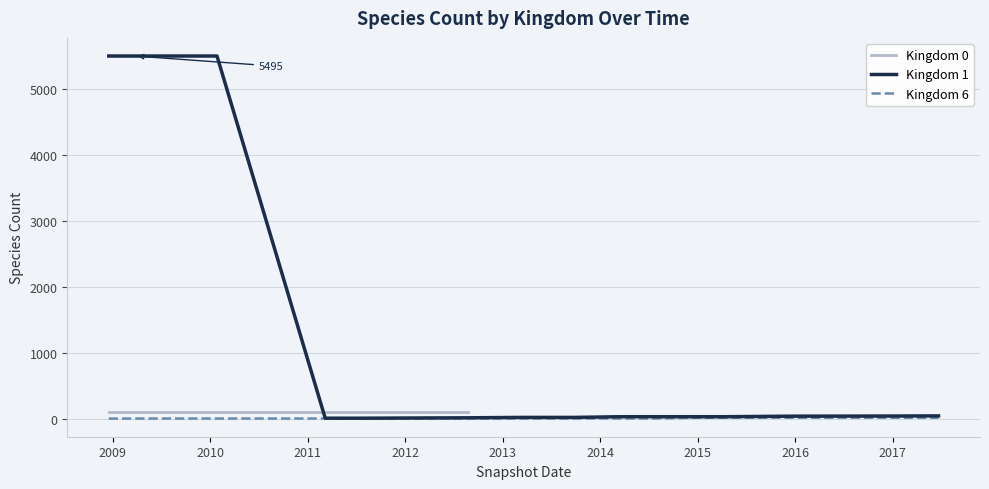

At which label is Kingdom 6 closest to 9?

2016